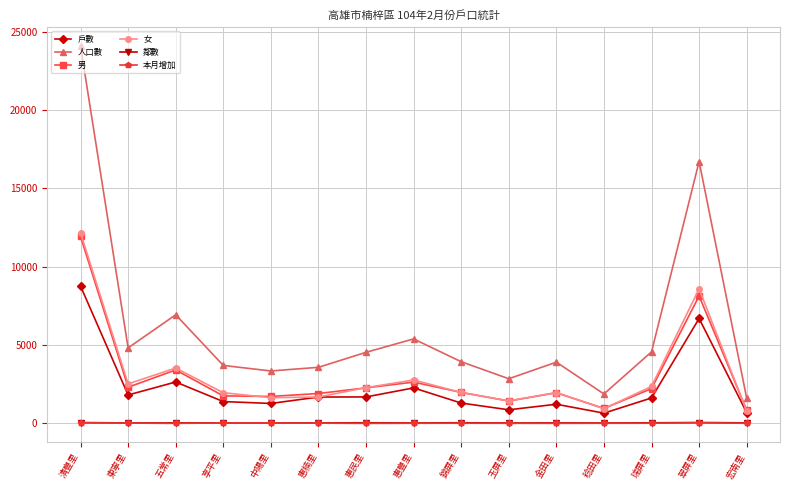

What is the maximum value for 人口數?

24086